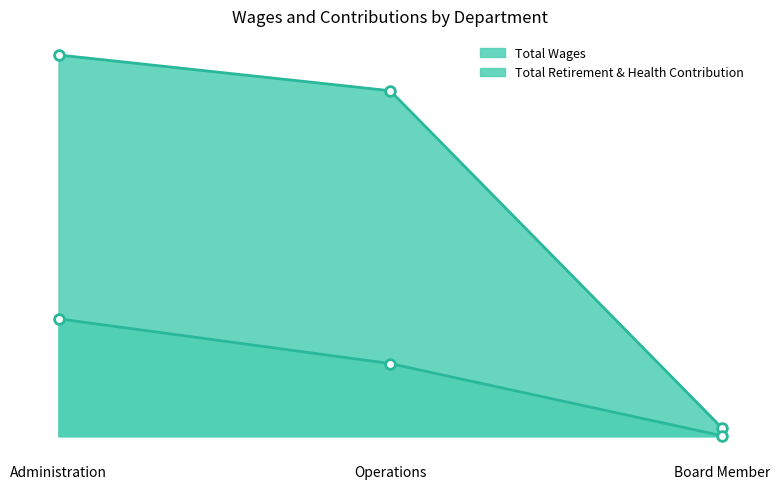

Which has a higher value, Operations or Board Member?

Operations